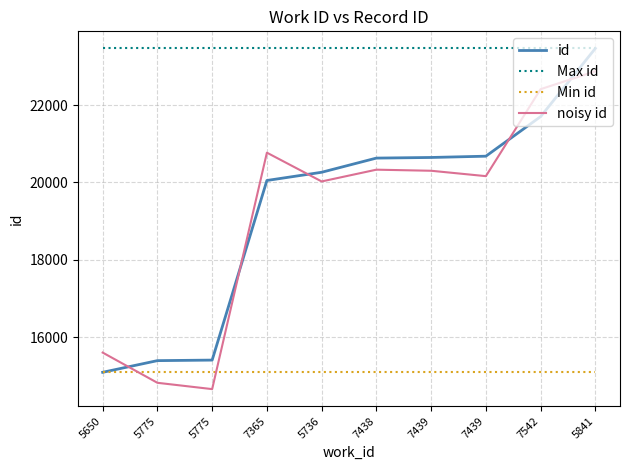

Which label corresponds to the largest value in the chart?

5841